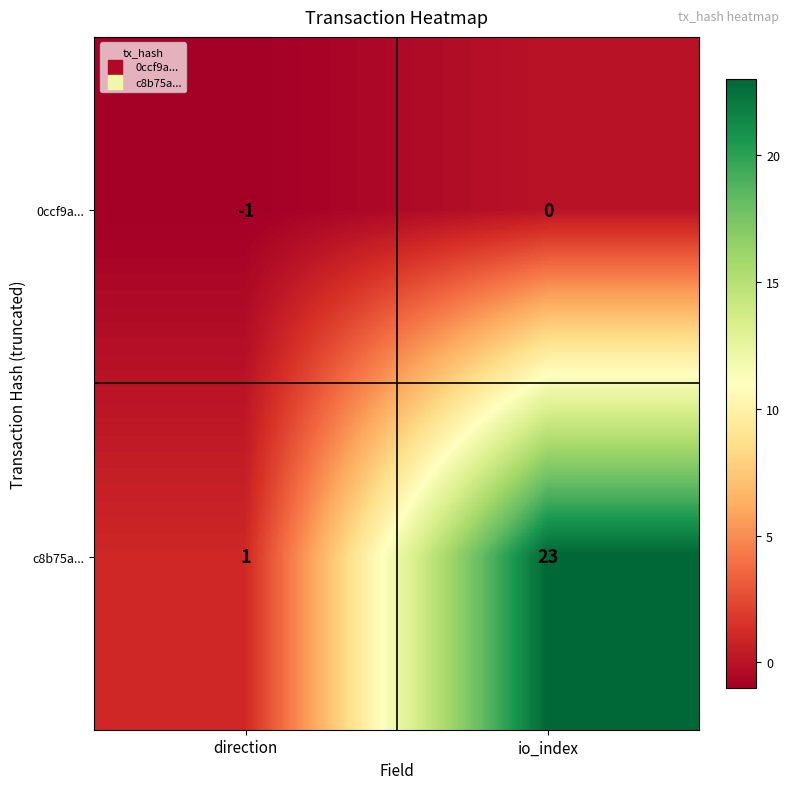

The value of 0ccf9a... at direction is -1. True or false?

True